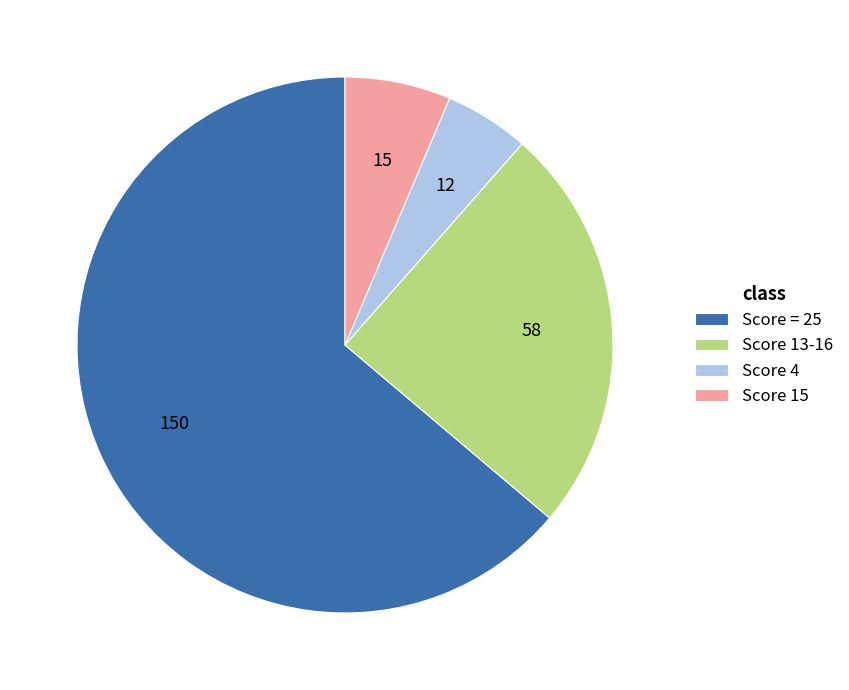

Combined, do Score 13-16 and Score 4 account for over 50%?

No